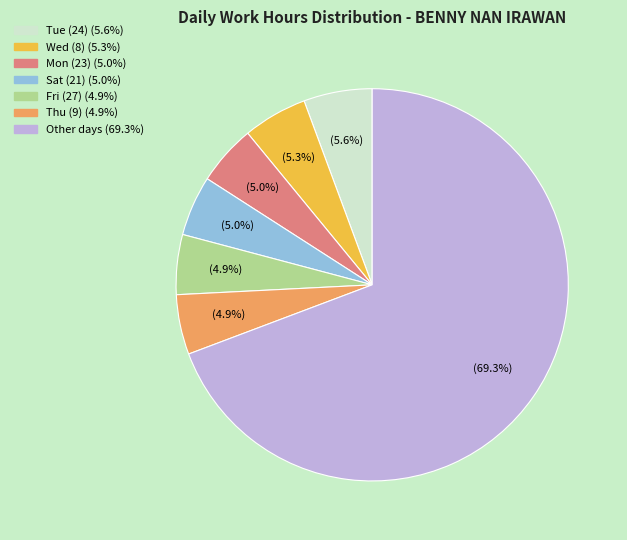

Count the number of slices in the pie.

7